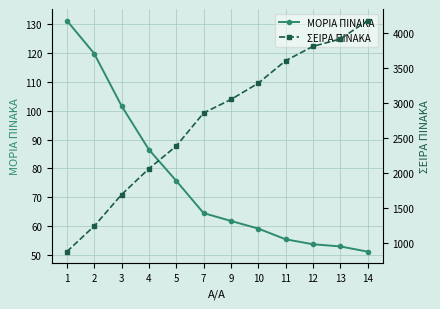

Which has a higher value, 2 or 5?

2